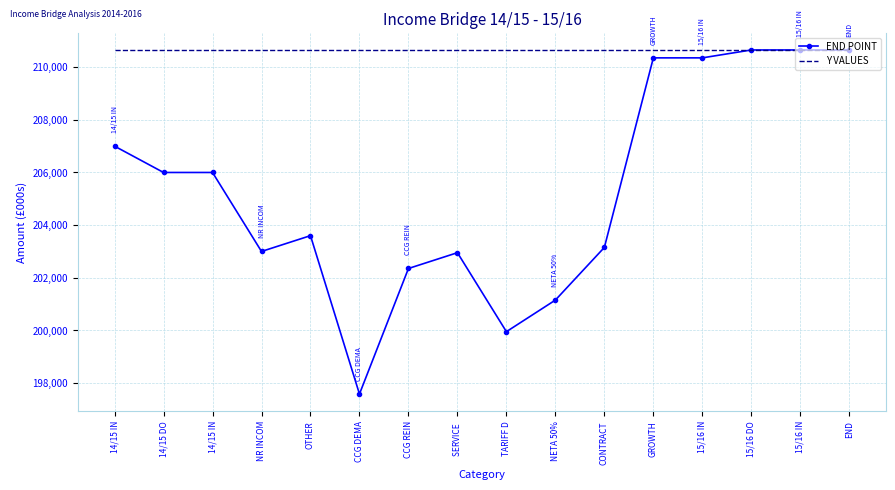

The Y VALUES series shows 78246 at SERVICE . True or false?

False